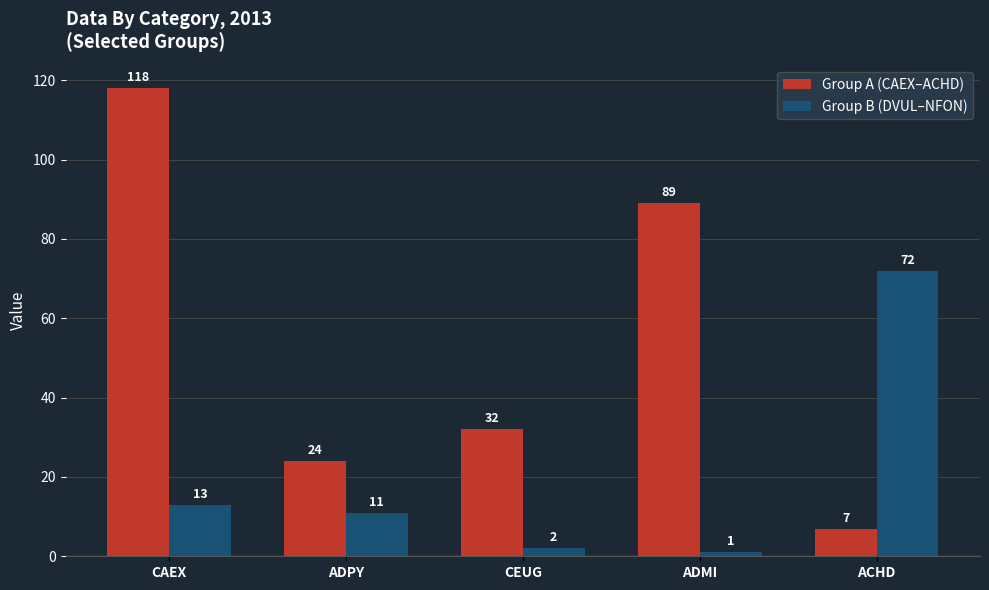

At how many categories does at least one series exceed 39?

3